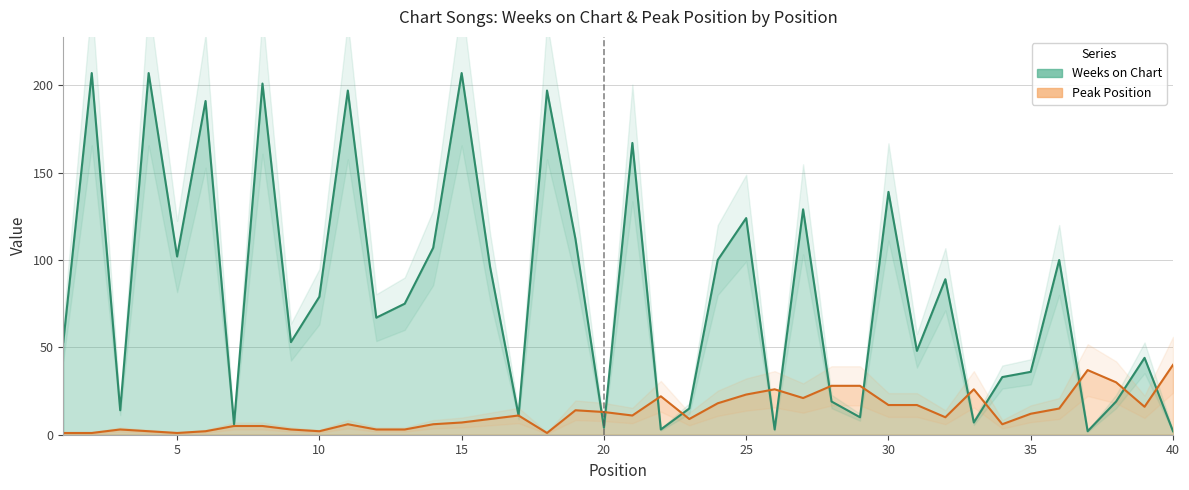

Is it true that Weeks on Chart equals 162 at 14?

False